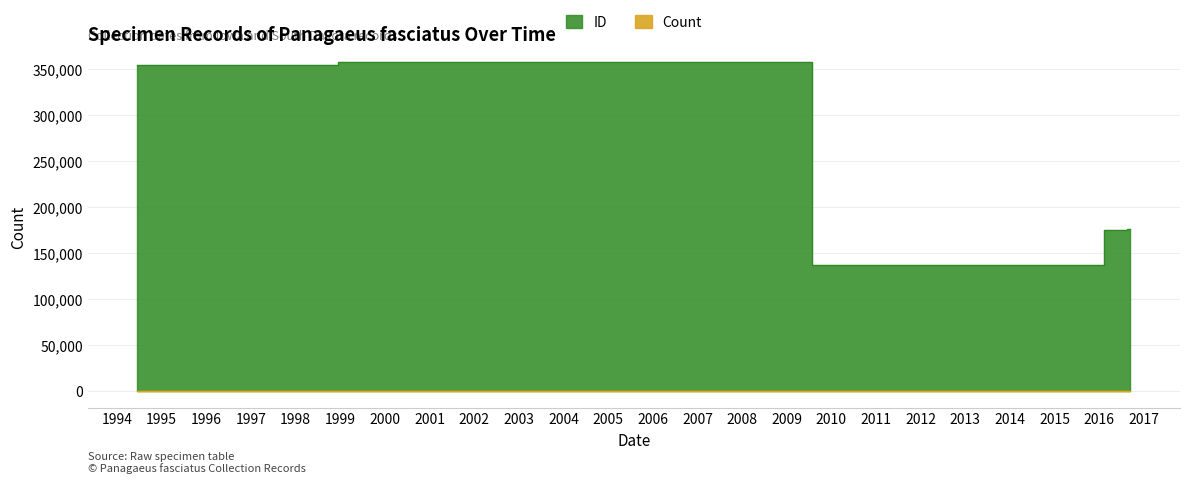

True or false: ID has more than 1 interior local peaks.

False